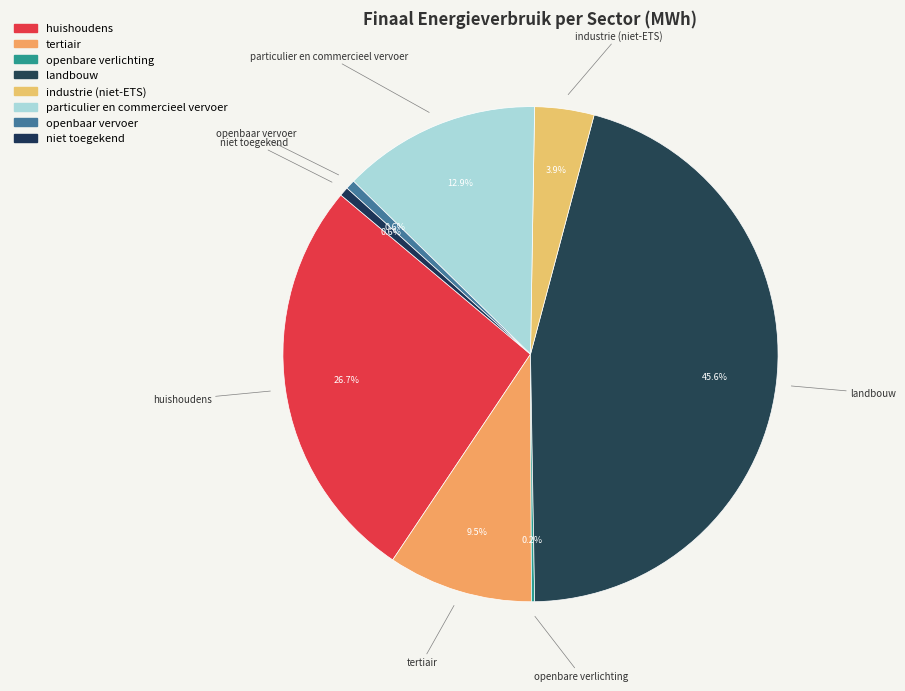

What is the change in value from tertiair to openbaar vervoer?

-30564.5